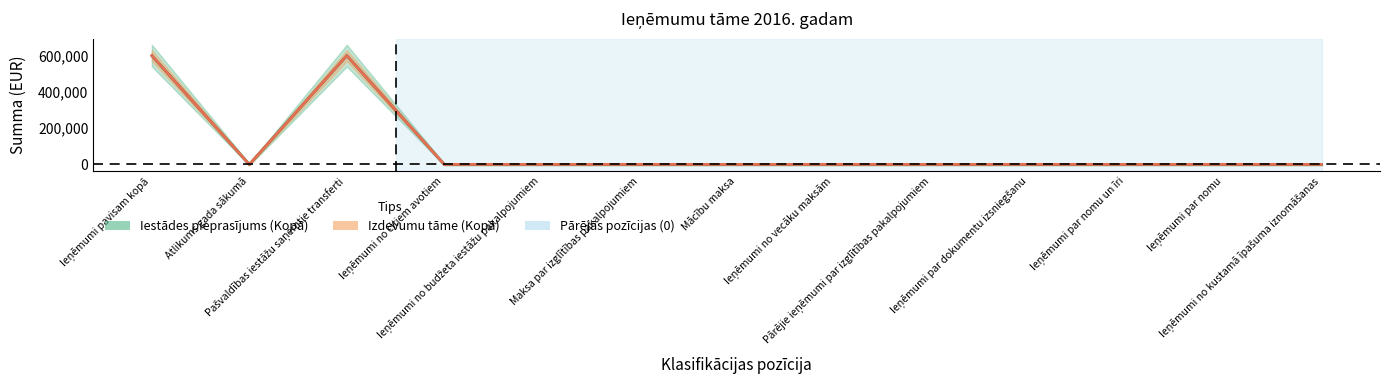

Which has a higher value, Ieņēmumi no budžeta iestāžu pakalpojumiem or Atlikums gada sākumā?

Ieņēmumi no budžeta iestāžu pakalpojumiem